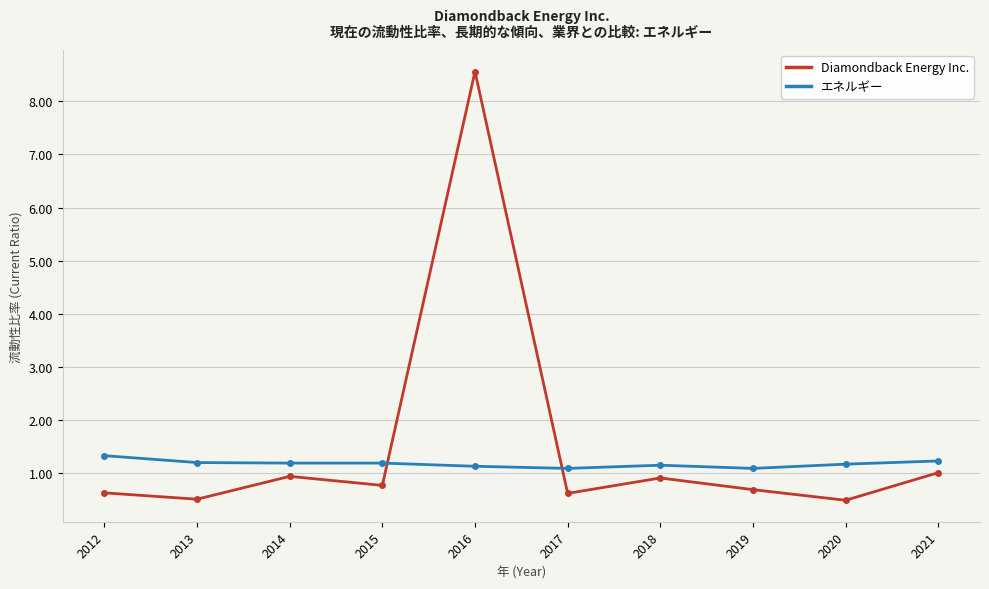

How many intersections are there between Diamondback Energy Inc. and エネルギー?

2